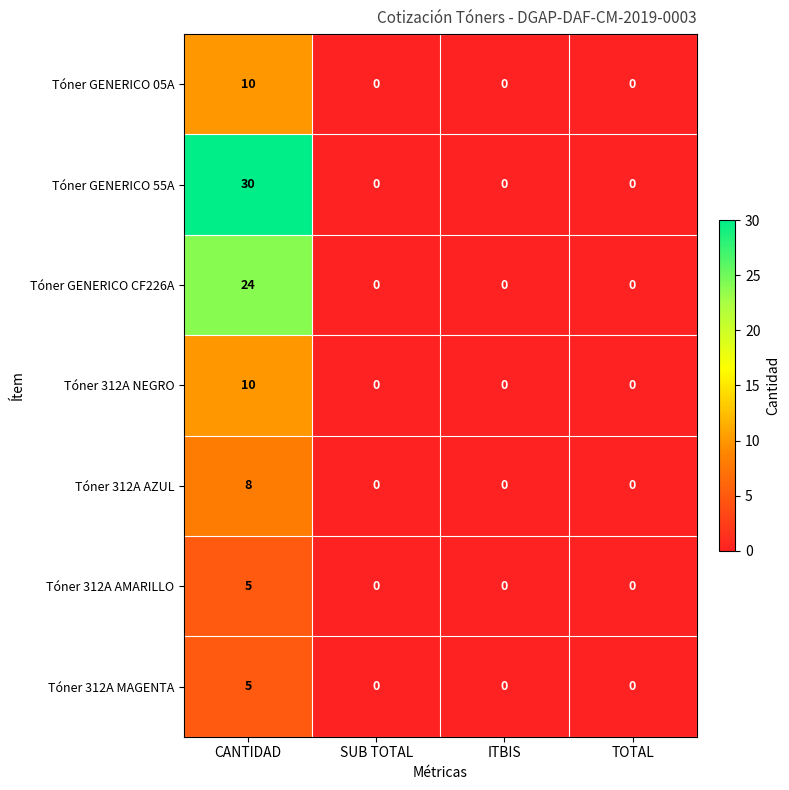

Which series changed the most between CANTIDAD and SUB TOTAL?

Tóner GENERICO 55A